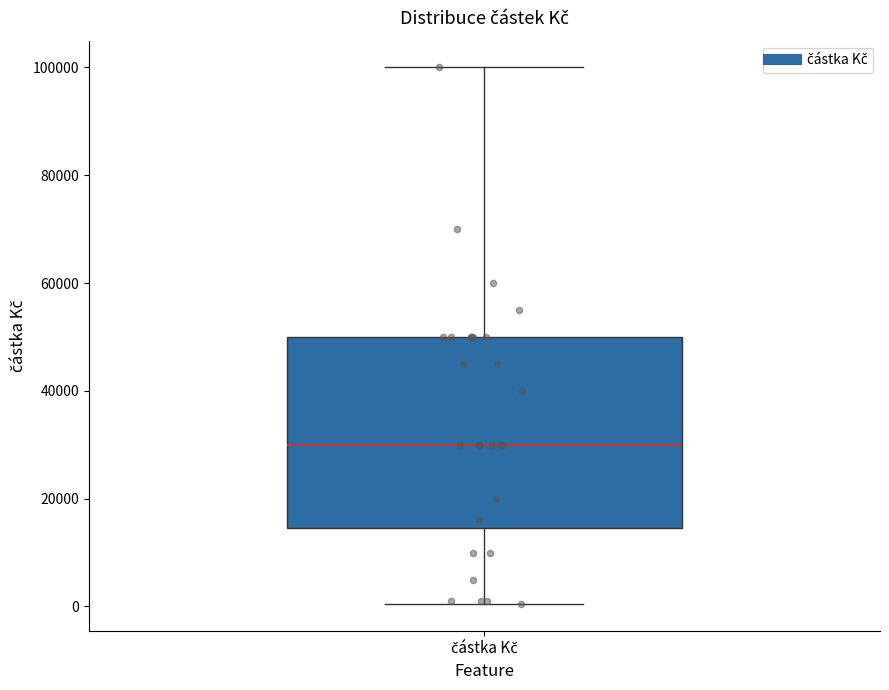

Where does the upper whisker of the box for částka Kč end on the y-axis? The values are not printed on the chart, so give them approximately, as read against the axis.

100000